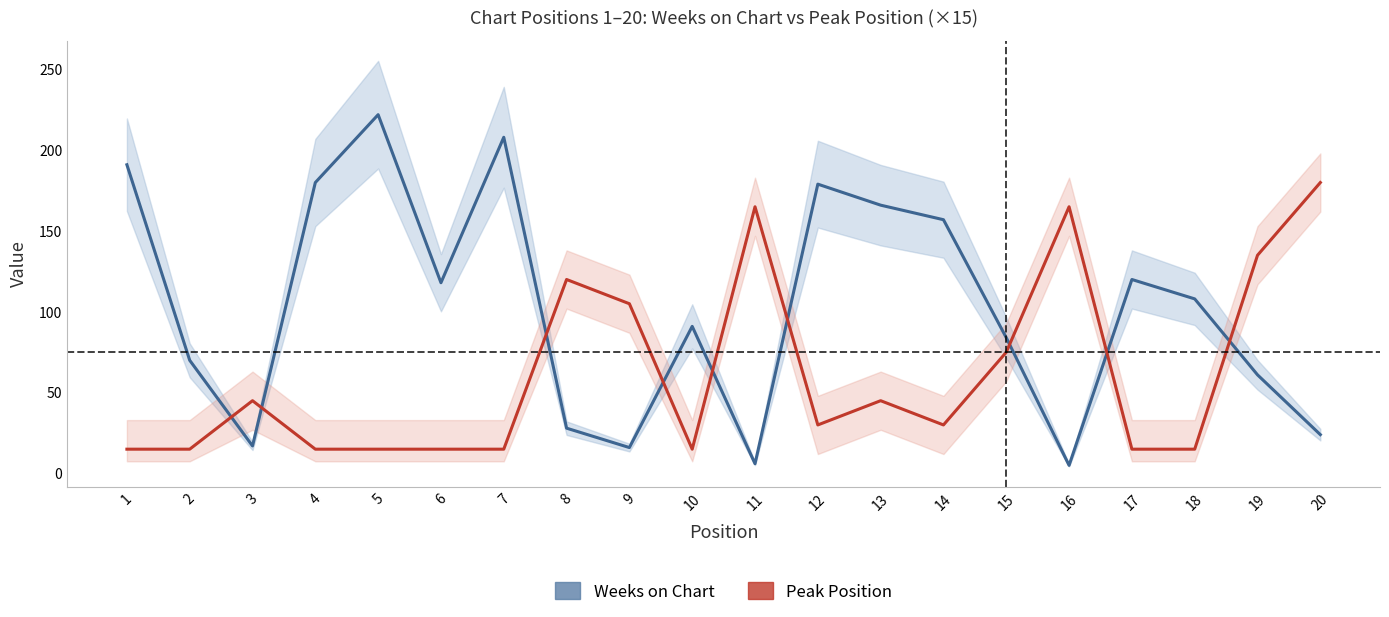

True or false: Weeks on Chart and Peak Position (×15) intersect in this chart.

True